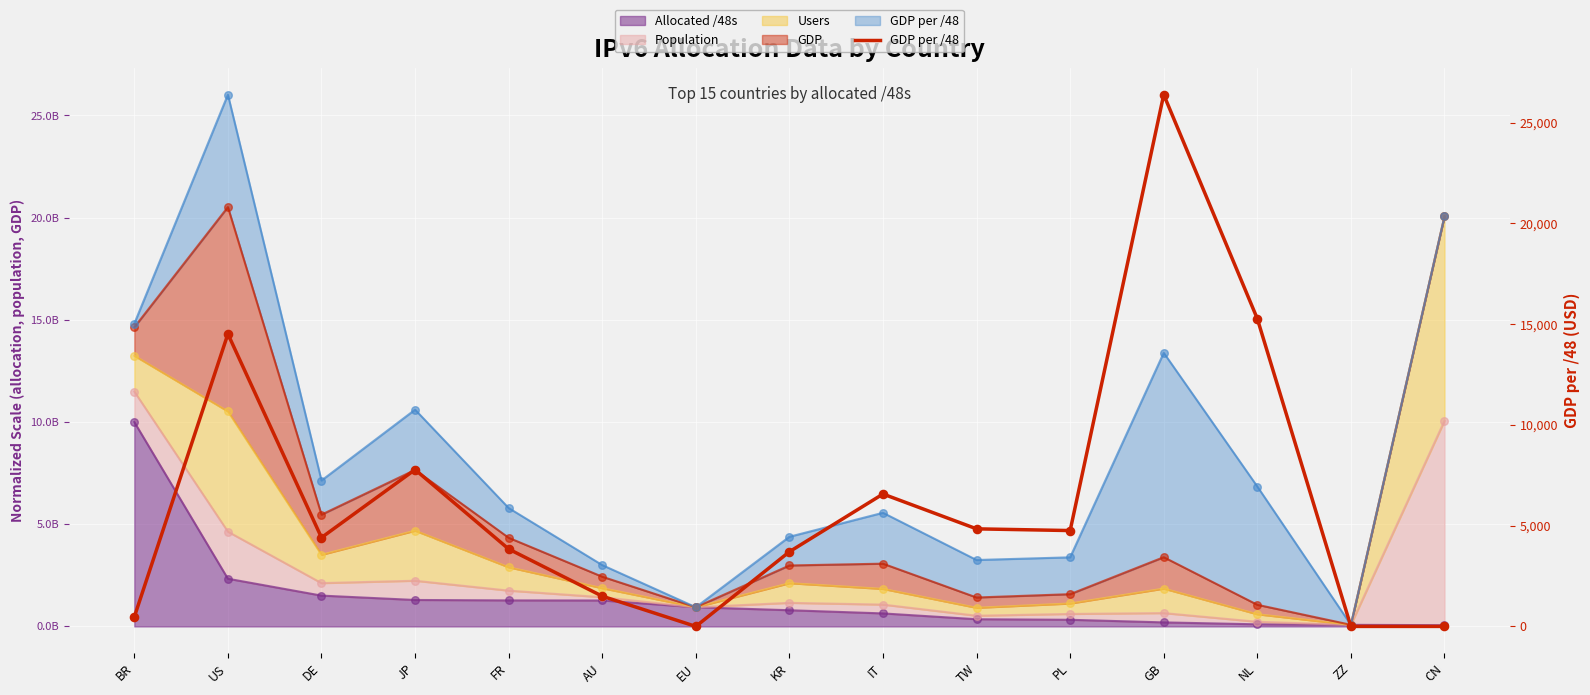

What is the change in value from BR to EU?

-471